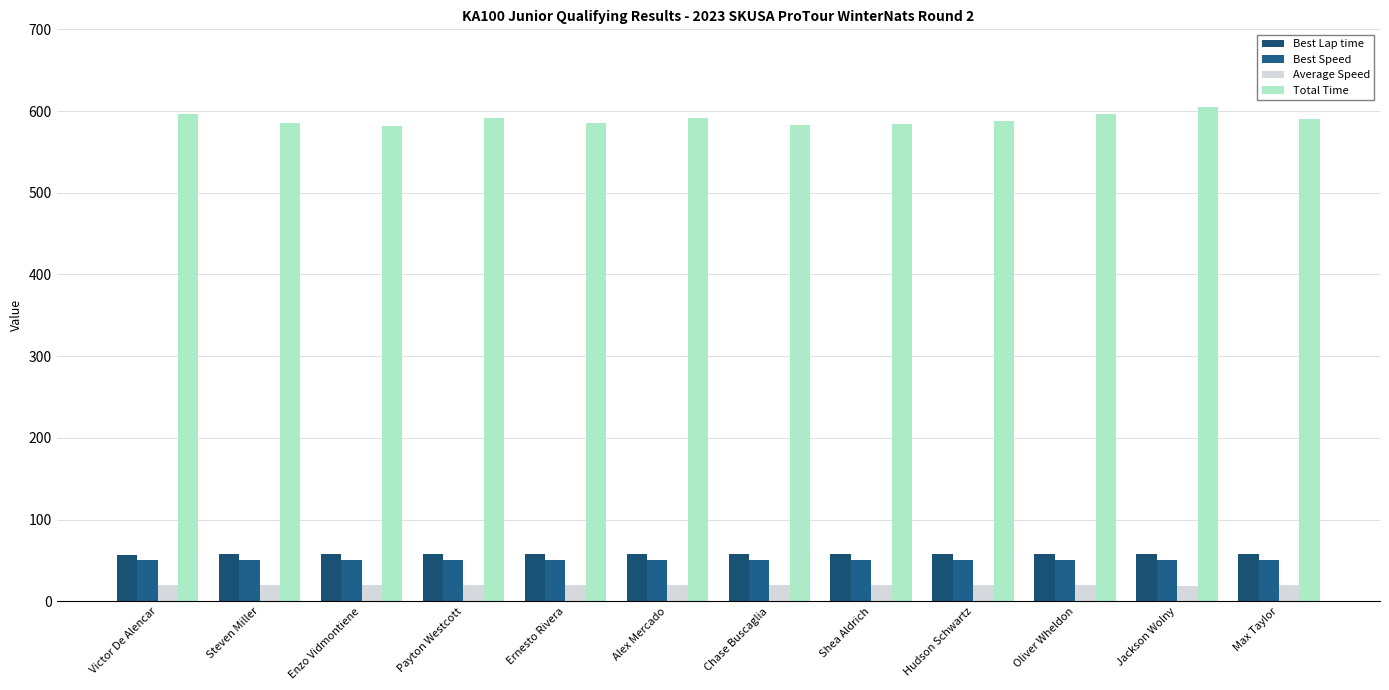

Which series has the widest spread of values?

Total Time